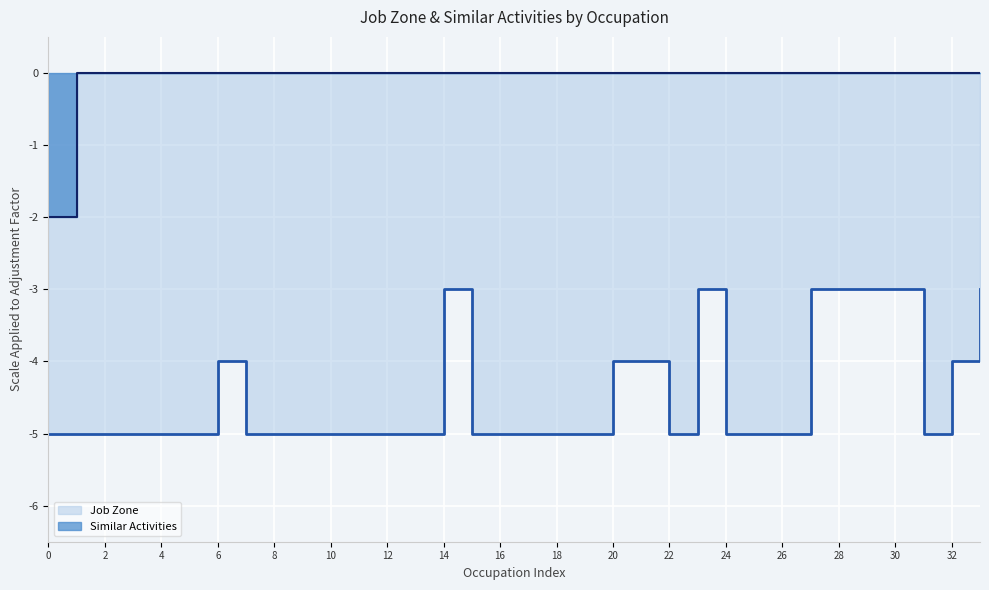

List the series in order of their overall mean, highest first.

Similar Activities, Job Zone